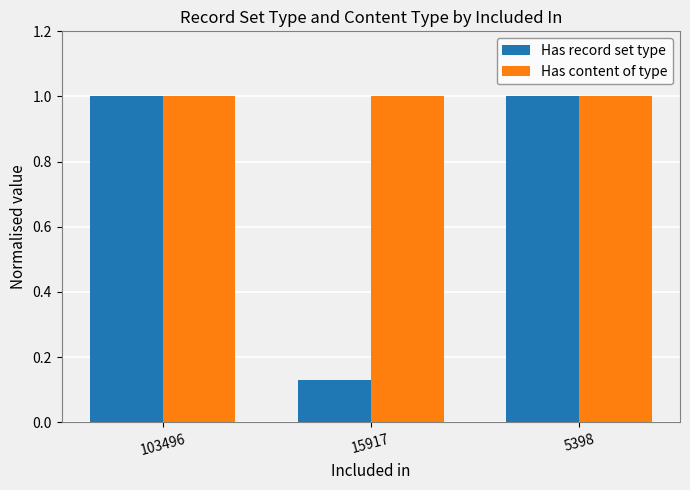

What is the total value across all series at 5398?

2.0